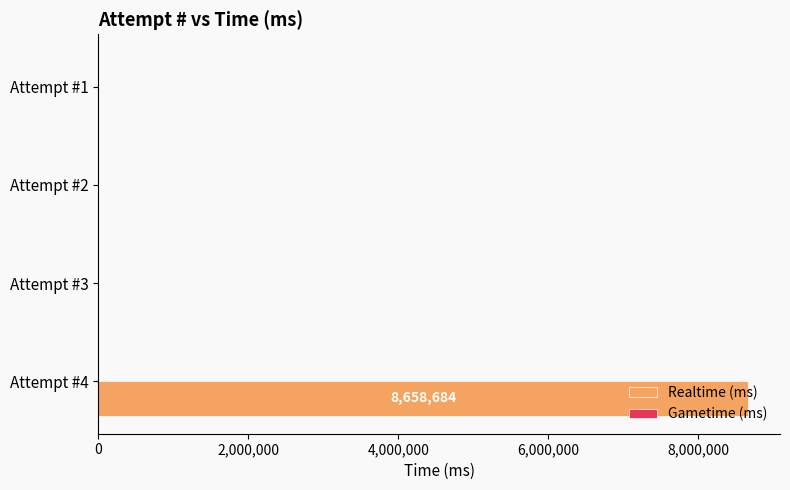

What is the change in value from Attempt #4 to Attempt #2?

-8658684